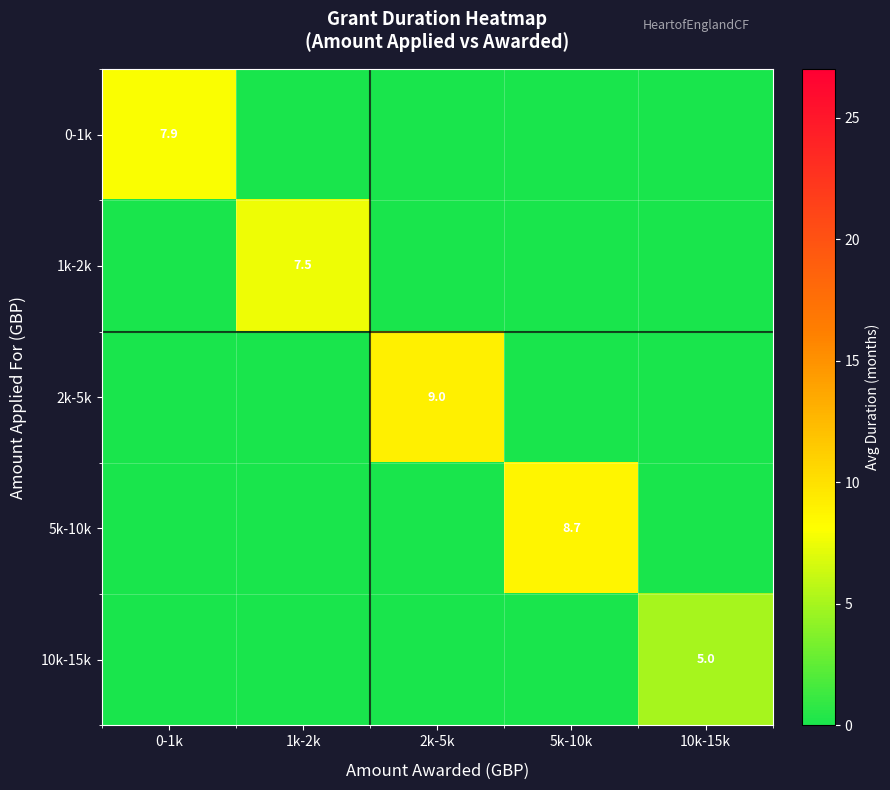

Which label corresponds to the smallest value in the chart?

1k-2k